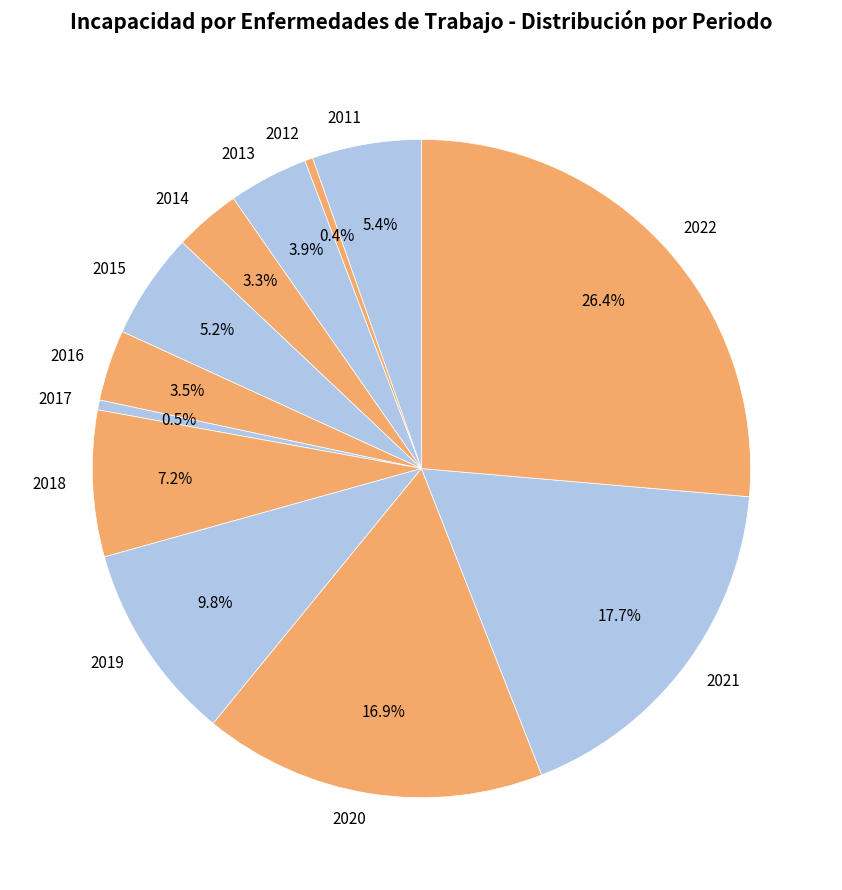

How many segments does this pie chart have?

12